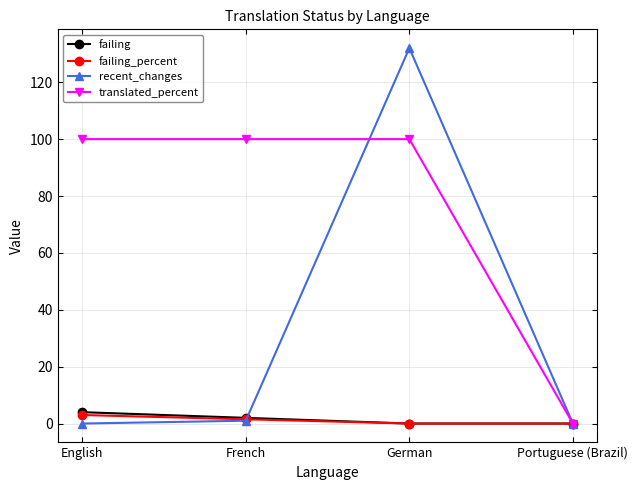

Is it true that recent_changes equals 30.5 at German?

False